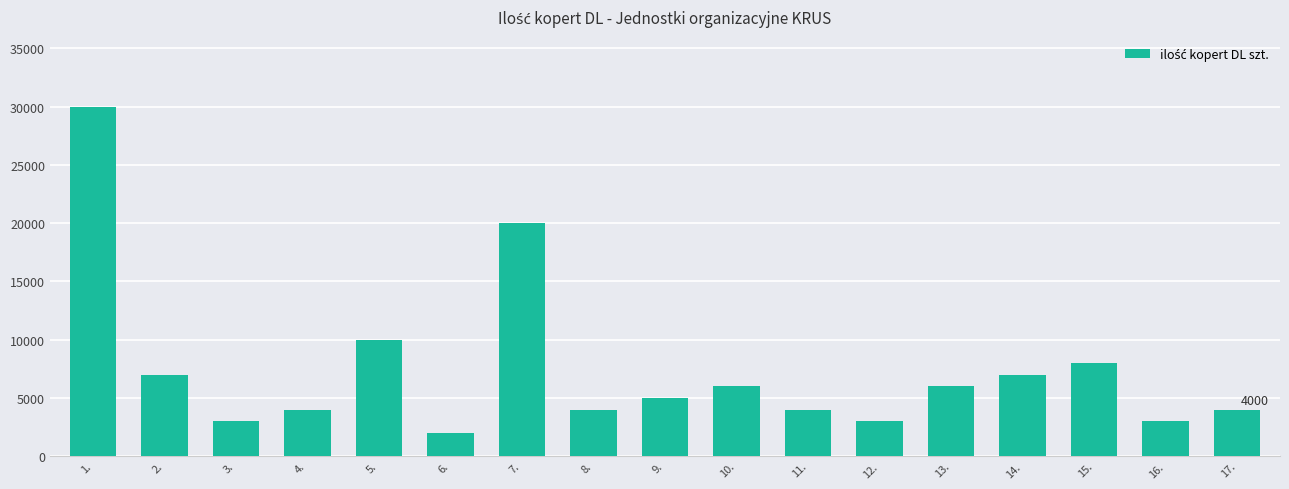

What is the smallest value displayed?

2000